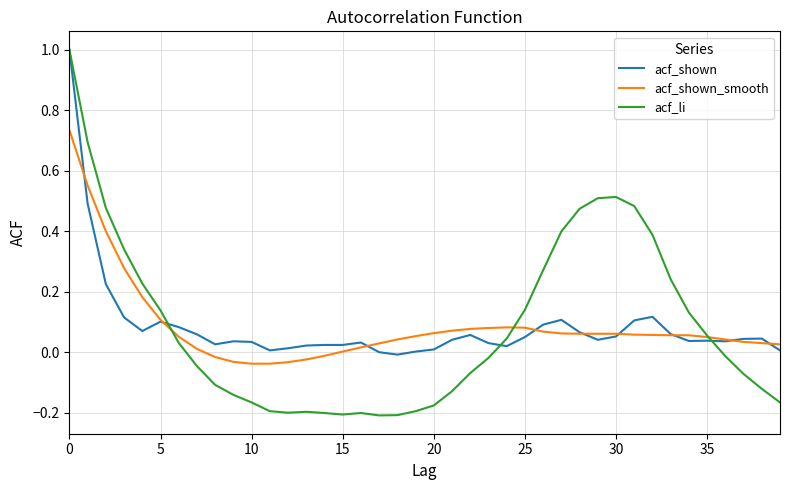

Count the number of categories in the chart.

40